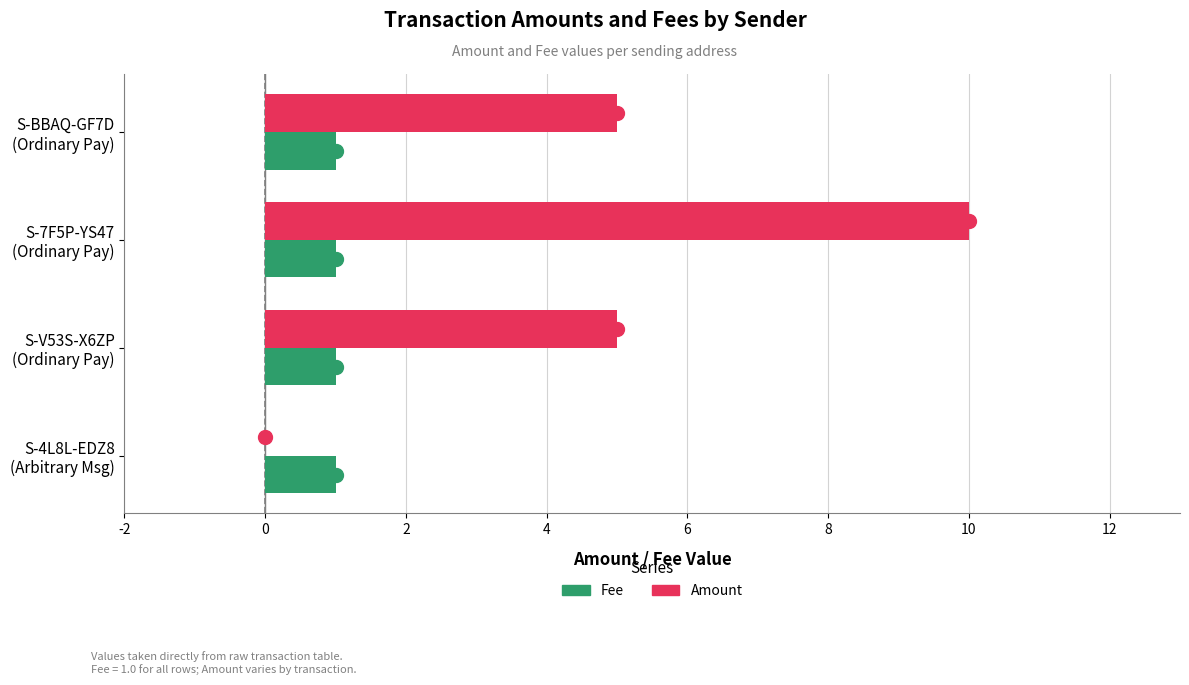

What is the highest value of the Fee series?

1